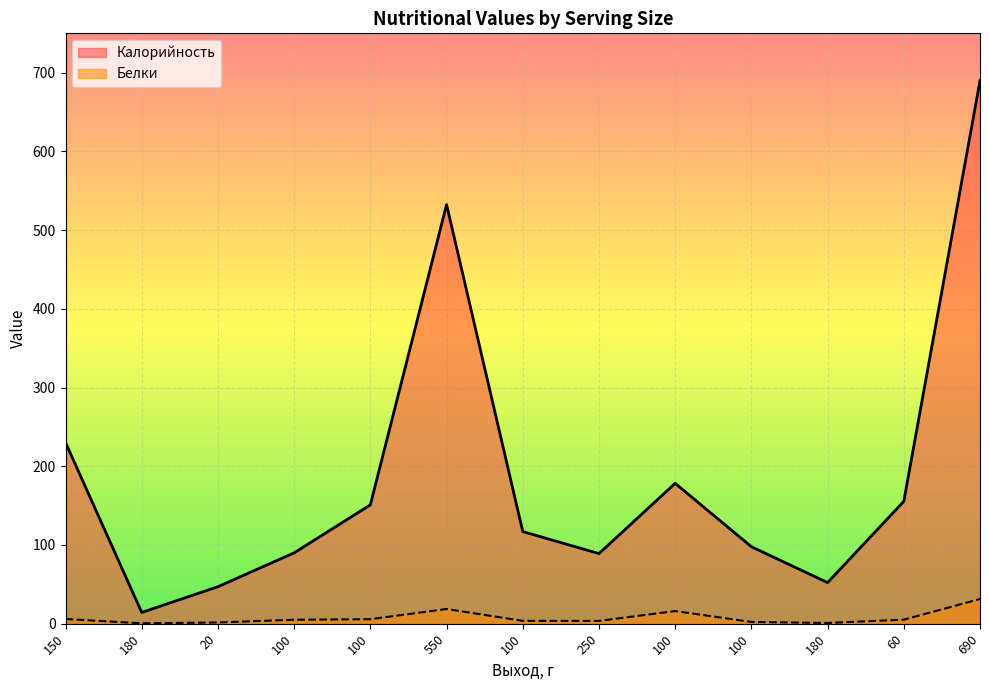

What is the difference between the maximum and second lowest values in the Калорийность series?

642.8